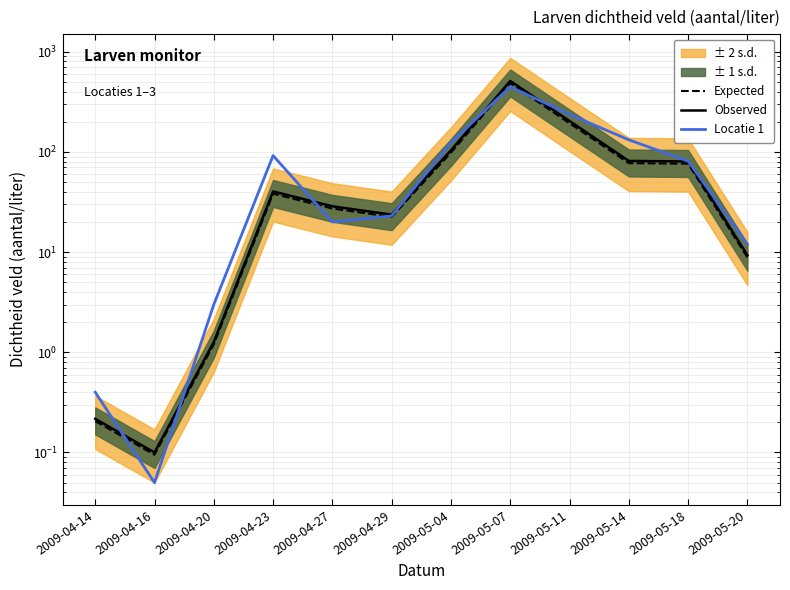

Rank the series by their maximum value, from lowest to highest.

Locatie 1, Expected, Observed